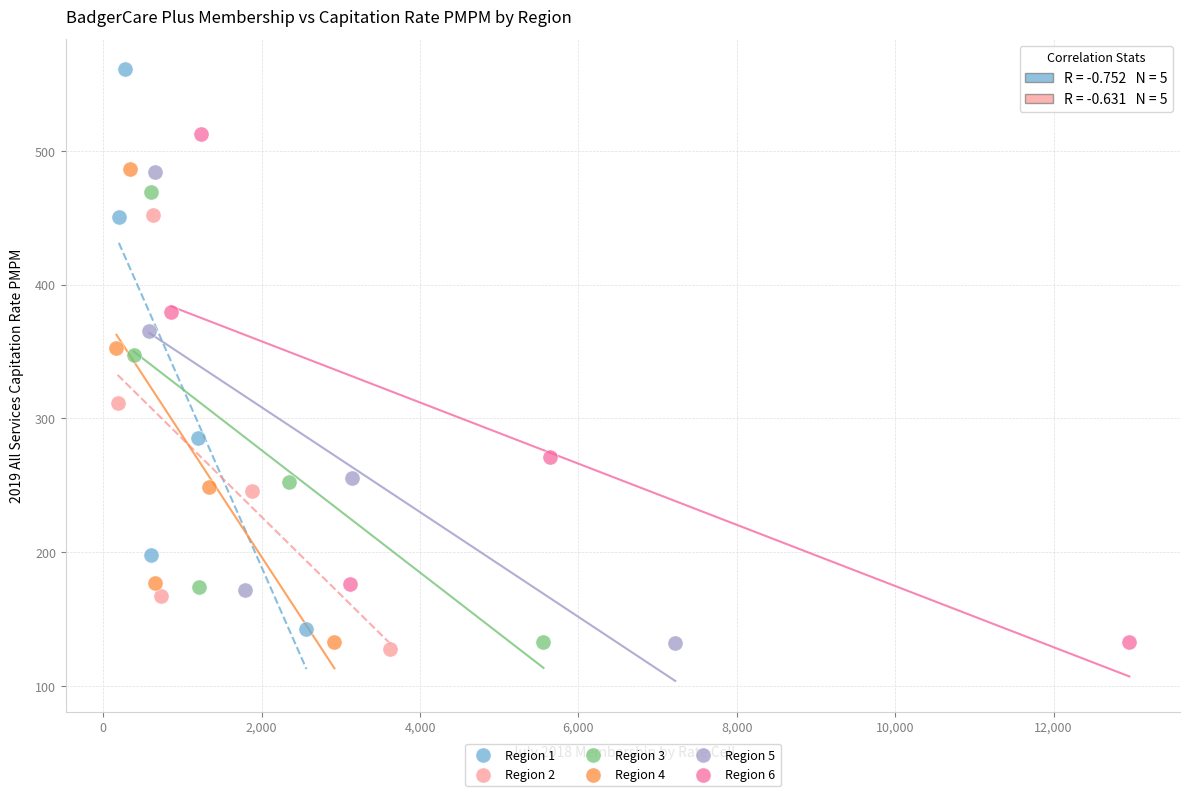

Which series has the largest Y range (max minus min)?

Region 1